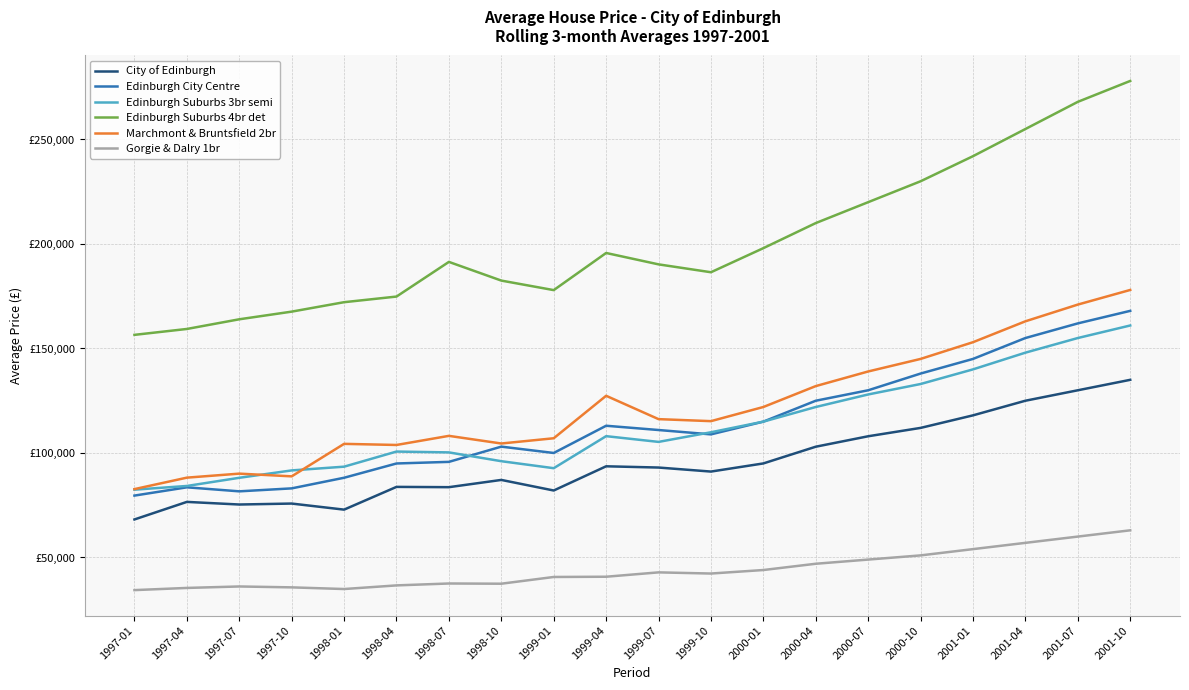

What are all the series names shown in the legend?

City of Edinburgh, Edinburgh City Centre, Edinburgh Suburbs 3br semi, Edinburgh Suburbs 4br det, Marchmont & Bruntsfield 2br, Gorgie & Dalry 1br